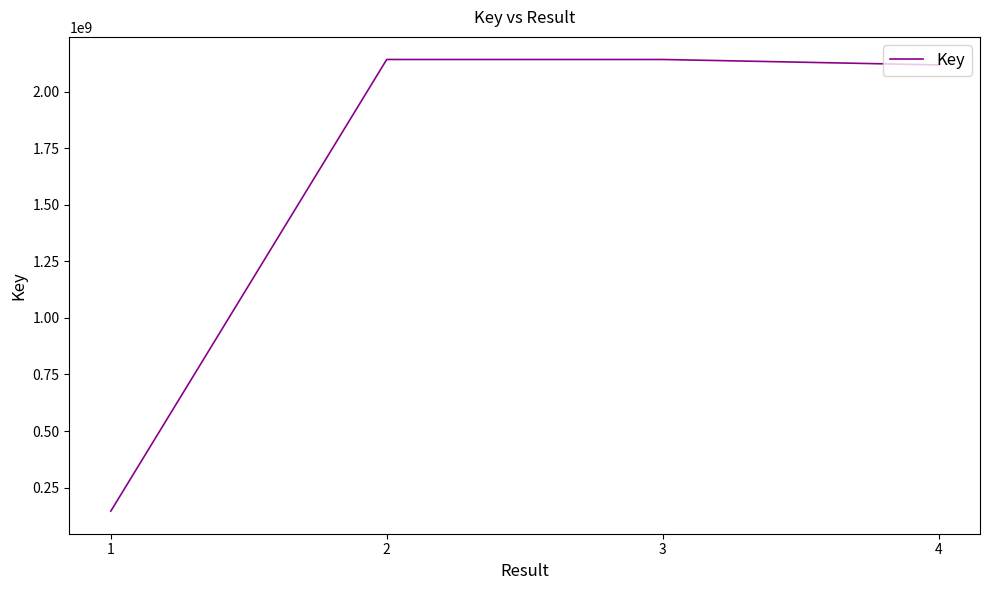

What is the greatest value displayed?

2142245110